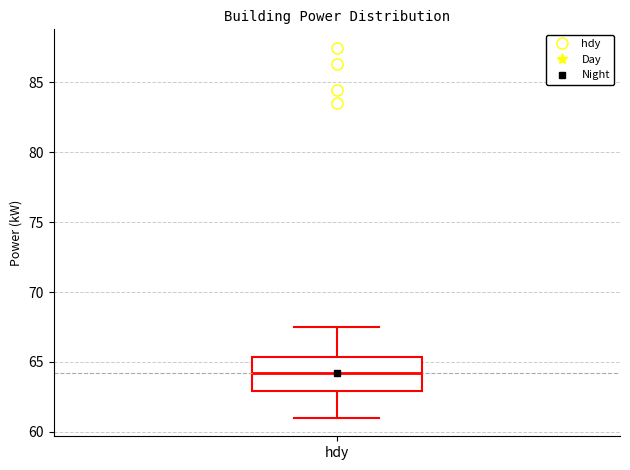

Where does the median line of the box for hdy sit on the y-axis? The values are not printed on the chart, so give them approximately, as read against the axis.

64.0